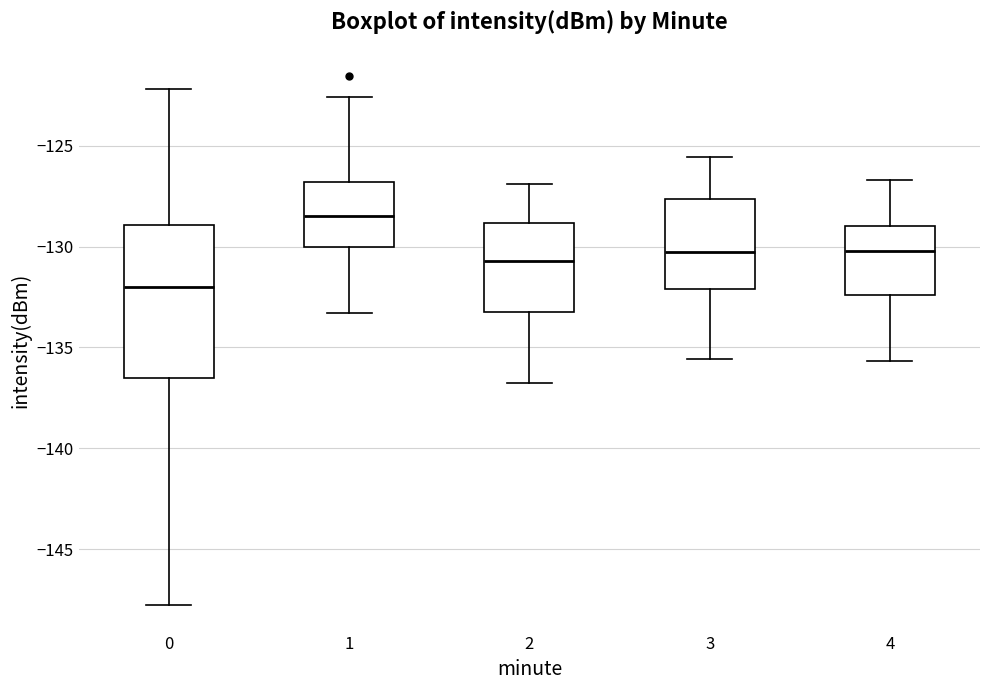

Where does the upper whisker of the box at x = 0 end on the y-axis? The values are not printed on the chart, so give them approximately, as read against the axis.

-122.0